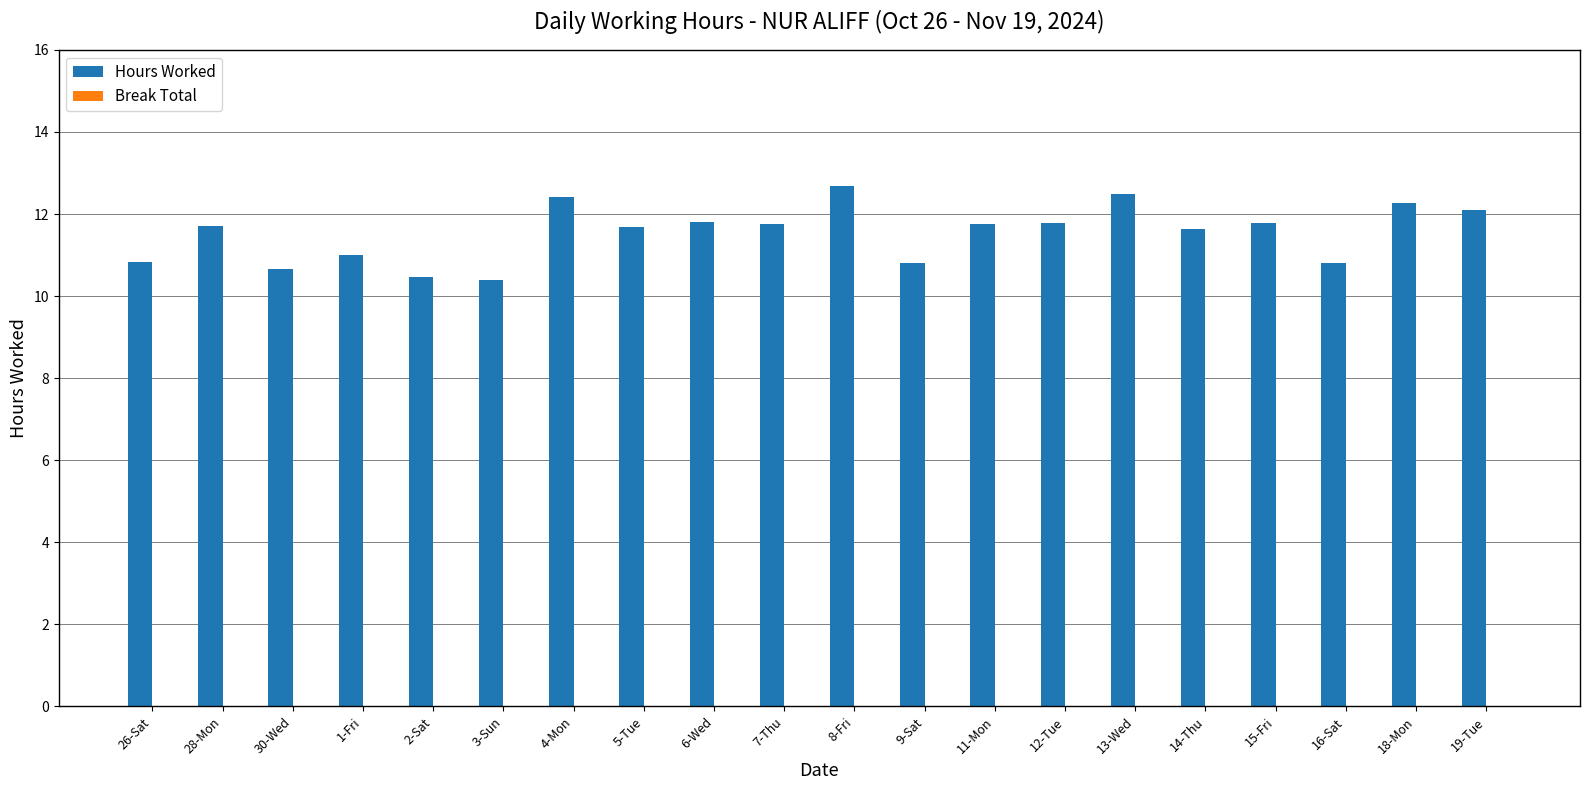

How many bars are there in total?

20